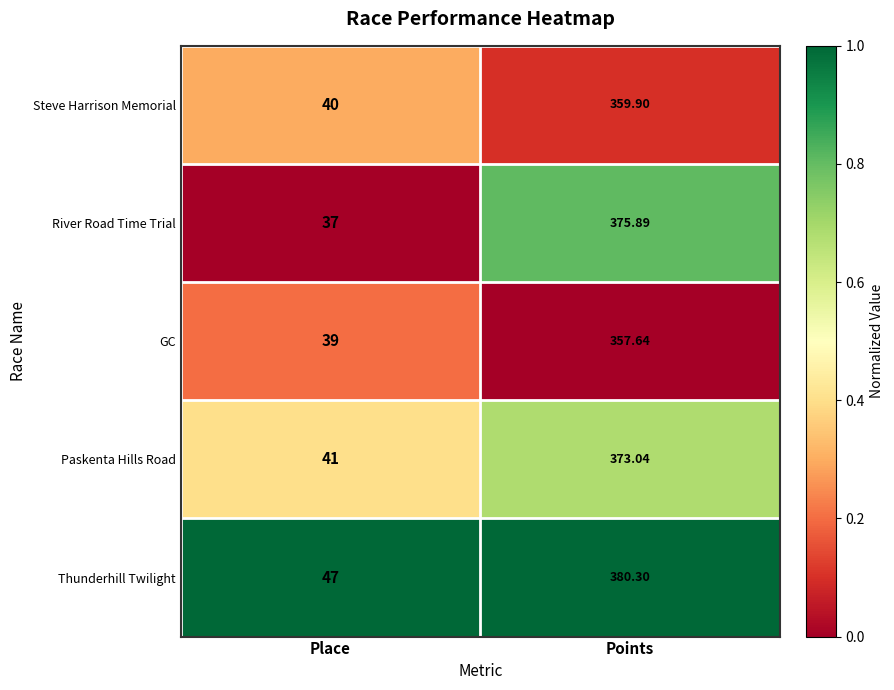

Which series has the largest range (max minus min)?

River Road Time Trial